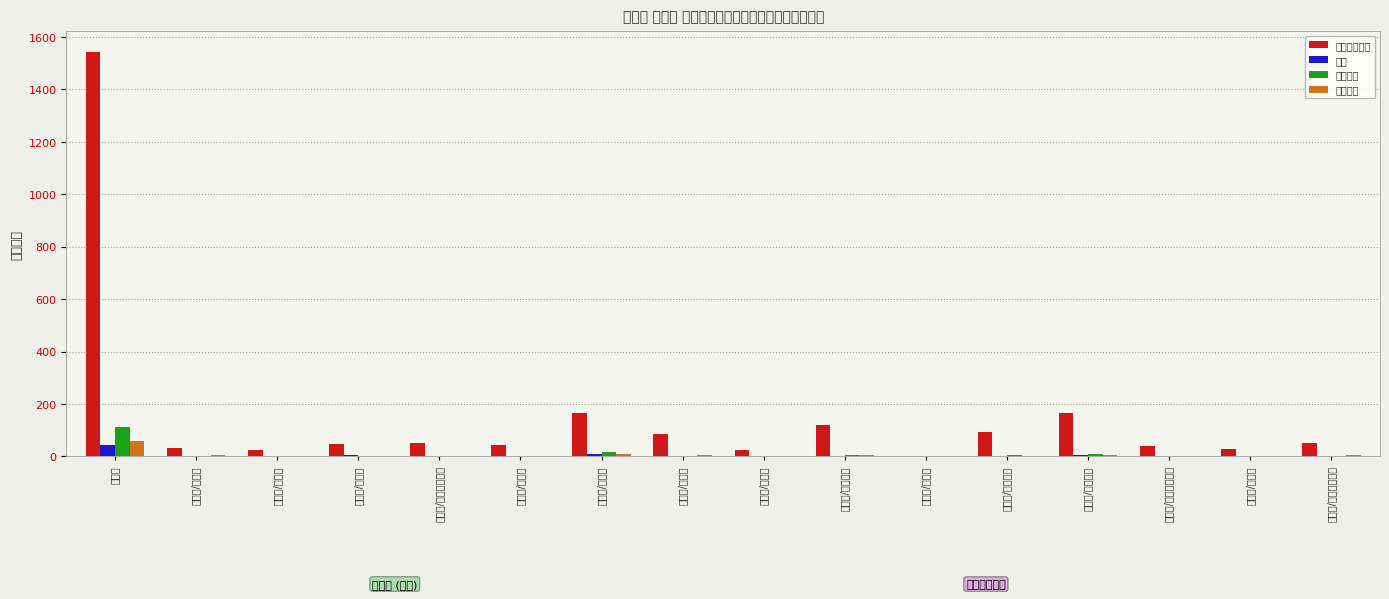

List the series in order of their peak value, lowest first.

１人, ５～９人, ２～４人, 臨時雇いなし